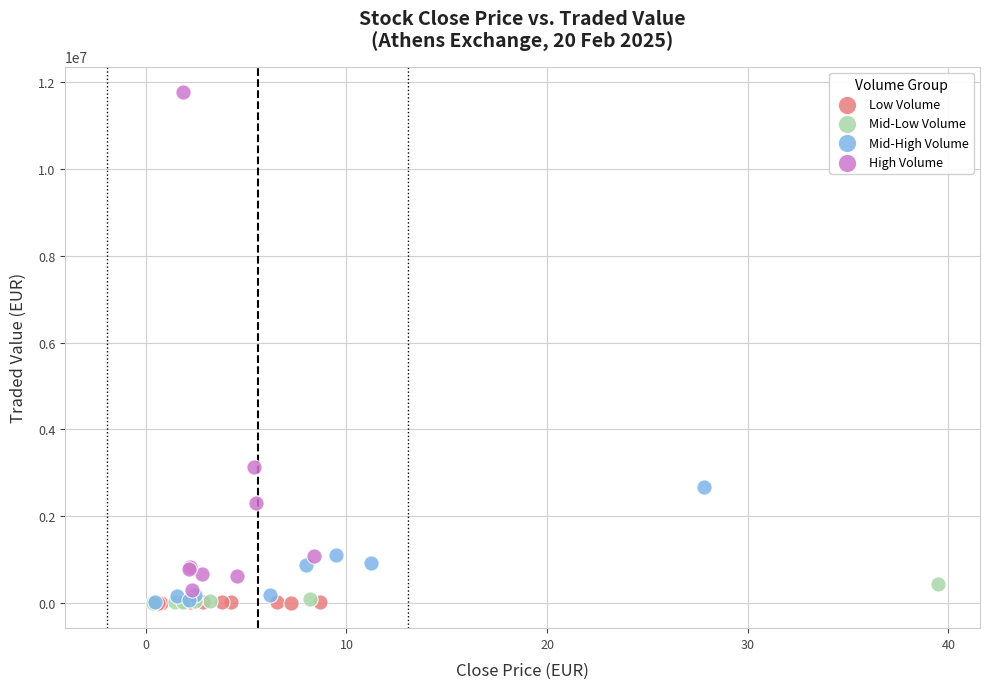

Which series contains the highest Y value?

High Volume